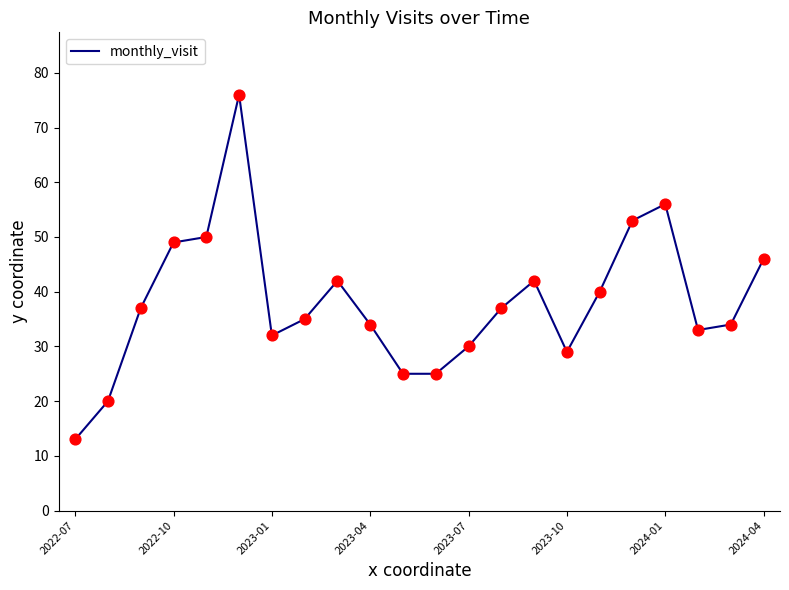

What is the minimum value shown in the chart?

13